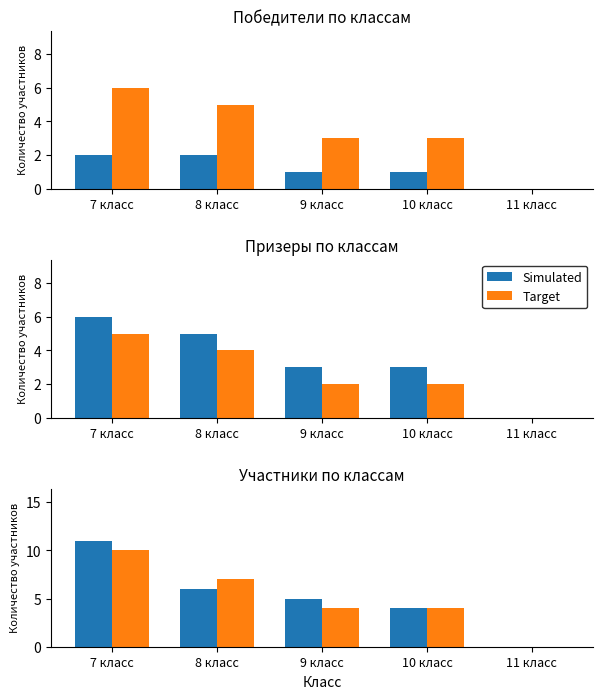

At how many categories does at least one series exceed 10?

1